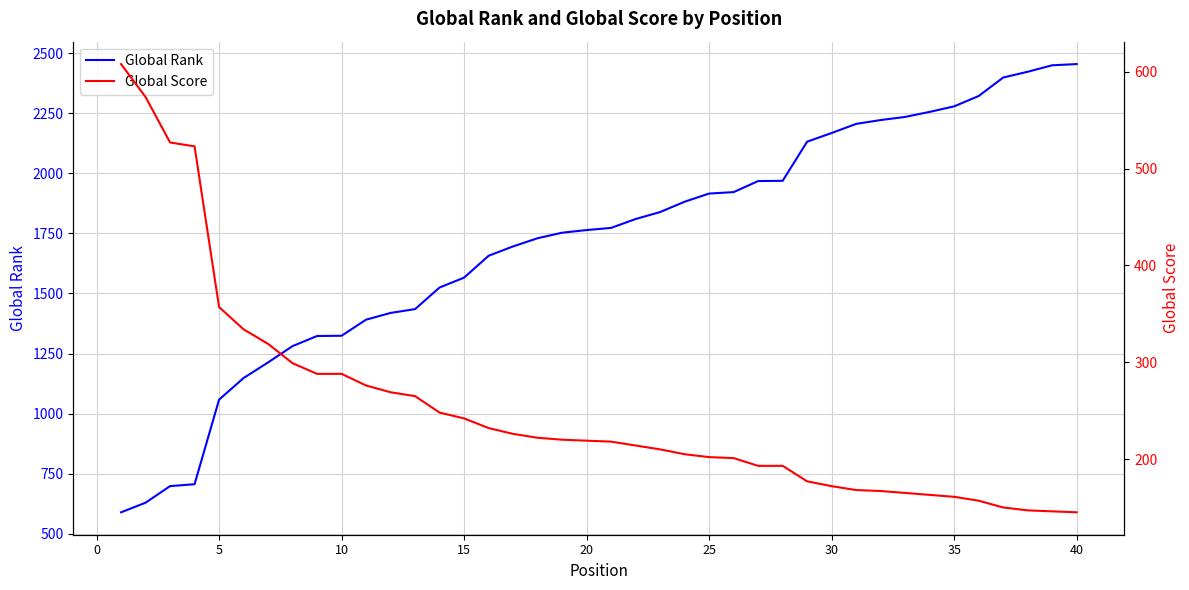

What is the value of the Global Rank point at the 18th from the left?

1730